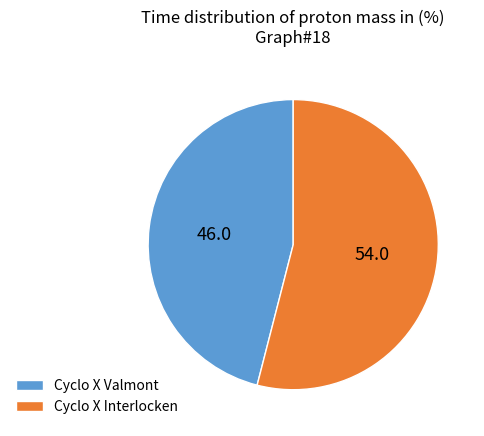

Approximately how many times larger is the value at Cyclo X Valmont compared to Cyclo X Interlocken?

0.9